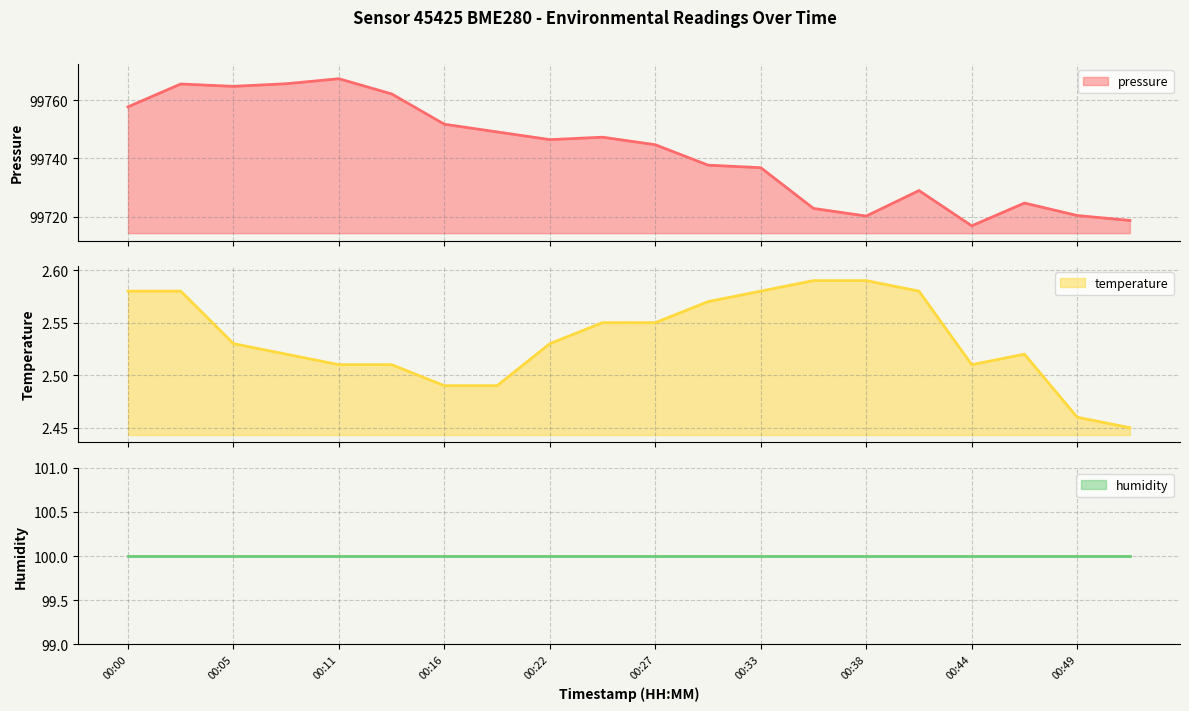

What is the value of the temperature point at the 7th from the left?

2.5